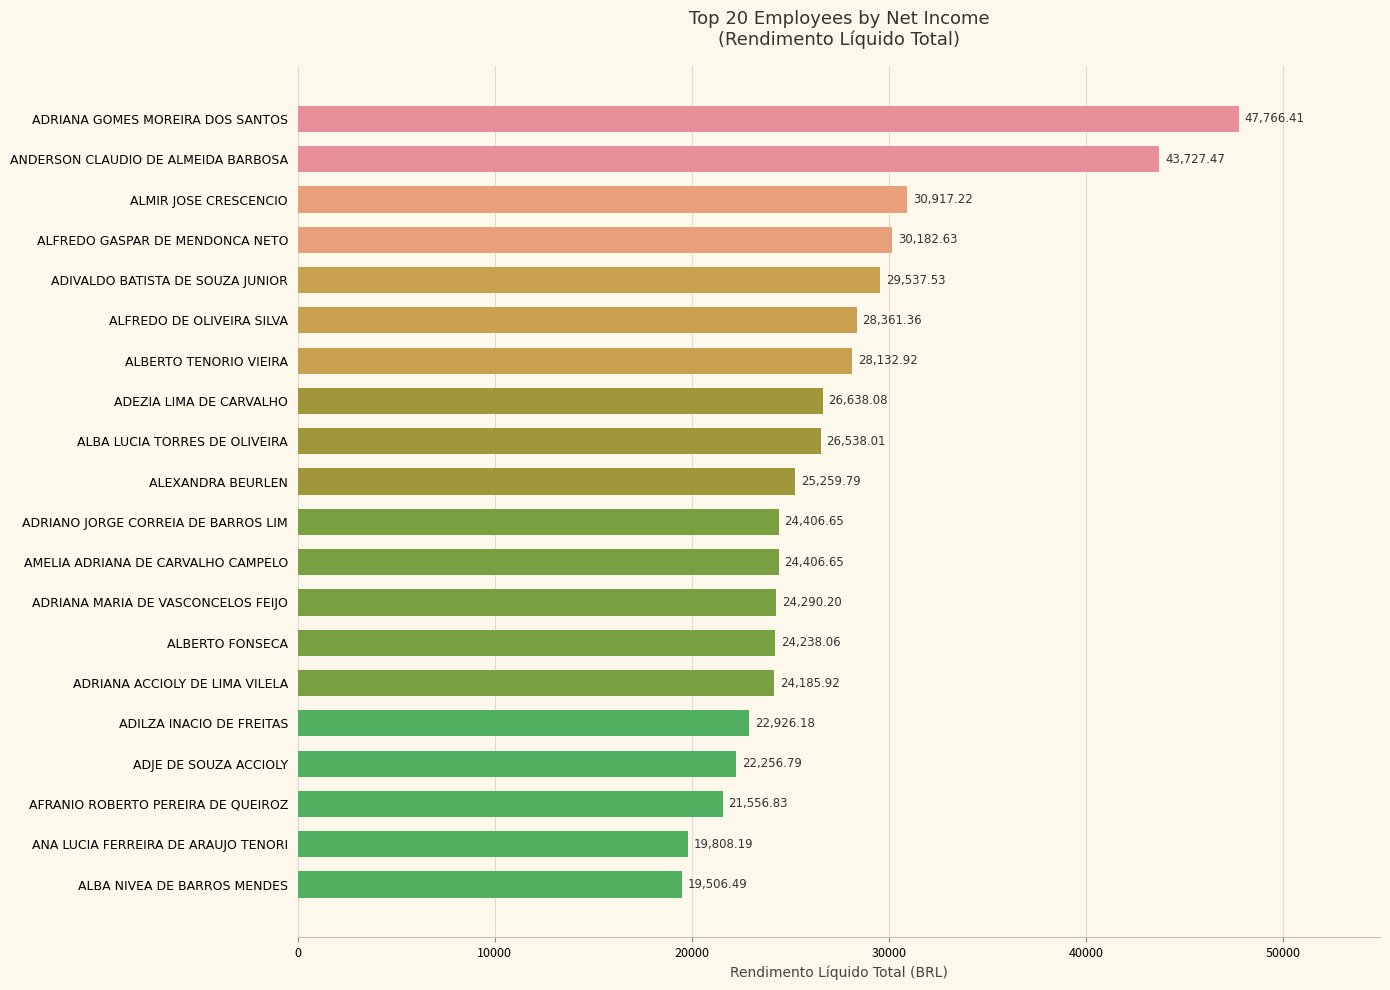

What is the ratio of the value at ALBA LUCIA TORRES DE OLIVEIRA to the value at ANDERSON CLAUDIO DE ALMEIDA BARBOSA?

0.6